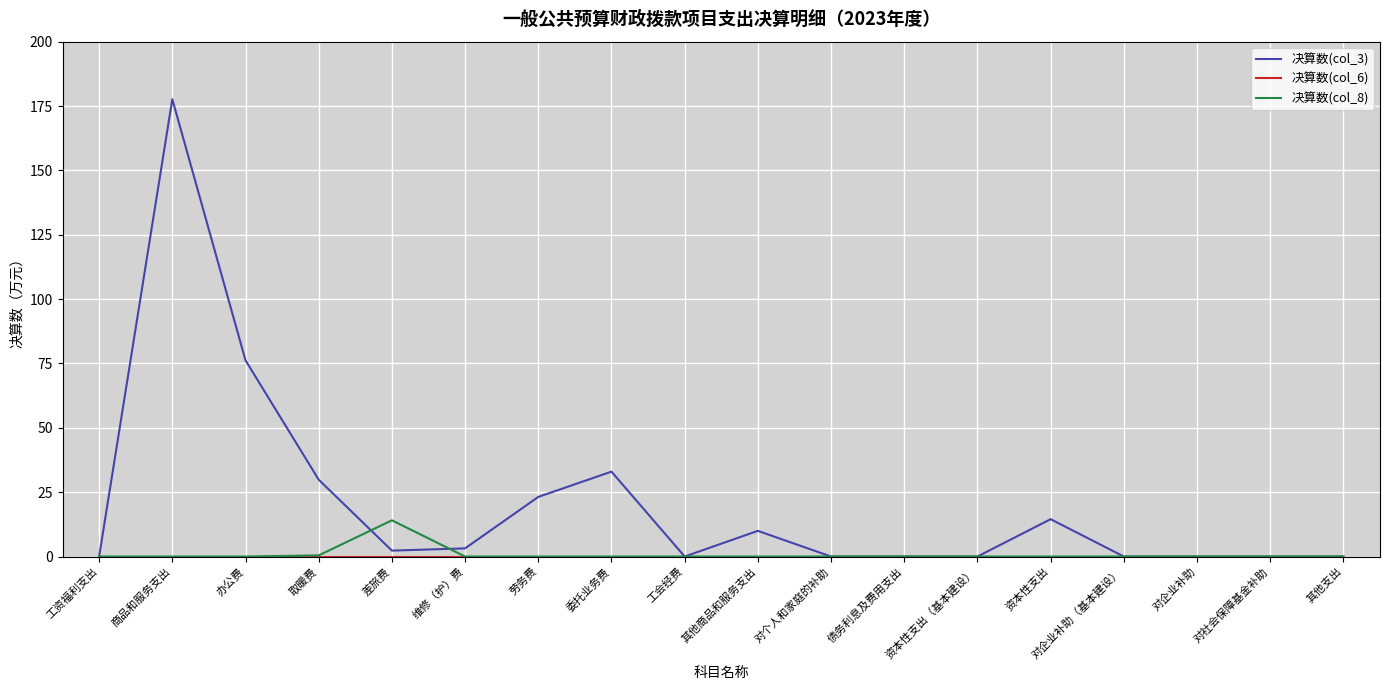

The value of 决算数(col_3) at 其他支出 is -100.0. True or false?

False